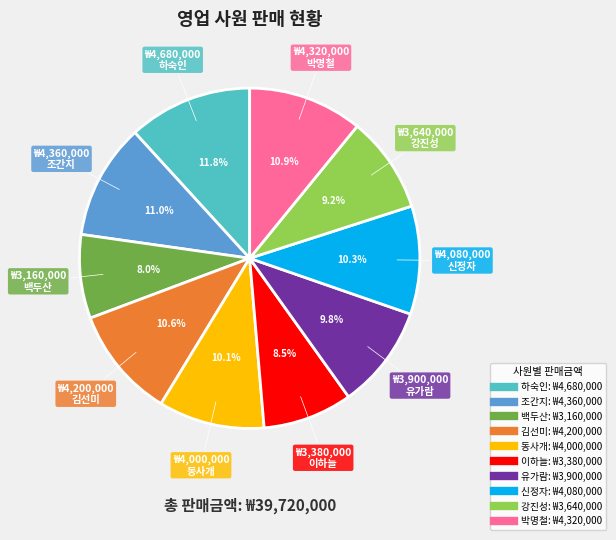

Is there a majority slice in this chart?

No